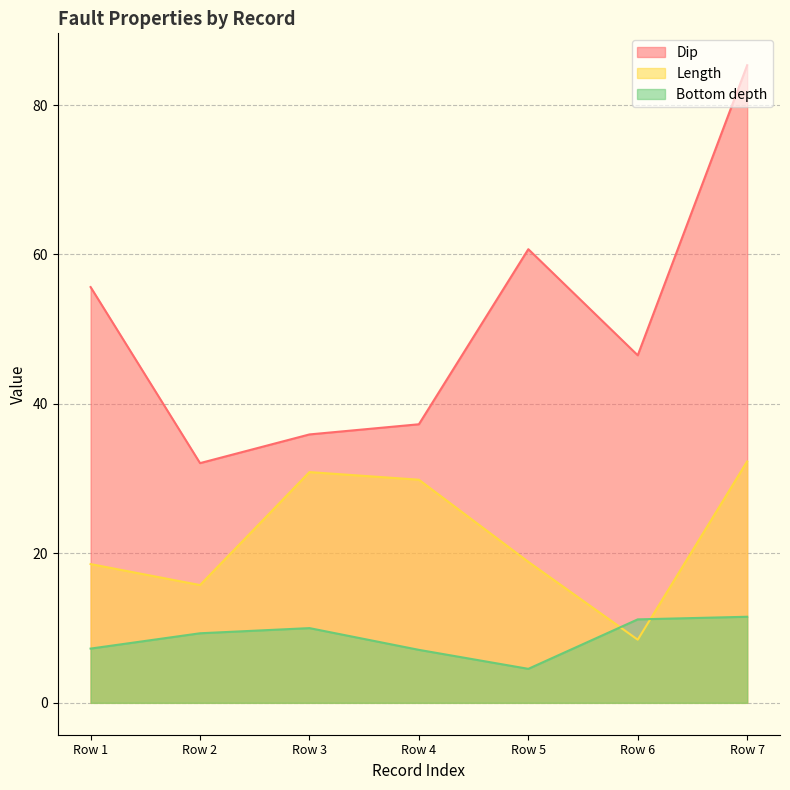

What is the total value across all series at 0?

81.5